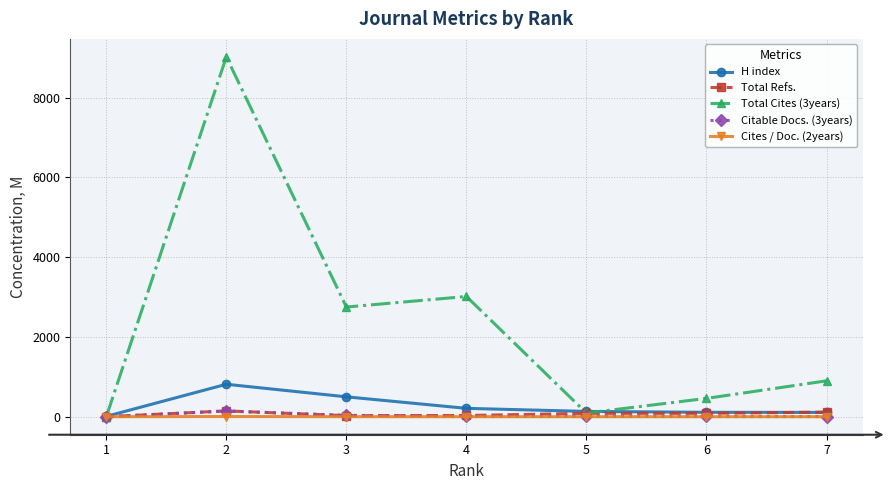

Is the value of Cites / Doc. (2years) at 4 greater than the value of H index at 4?

No